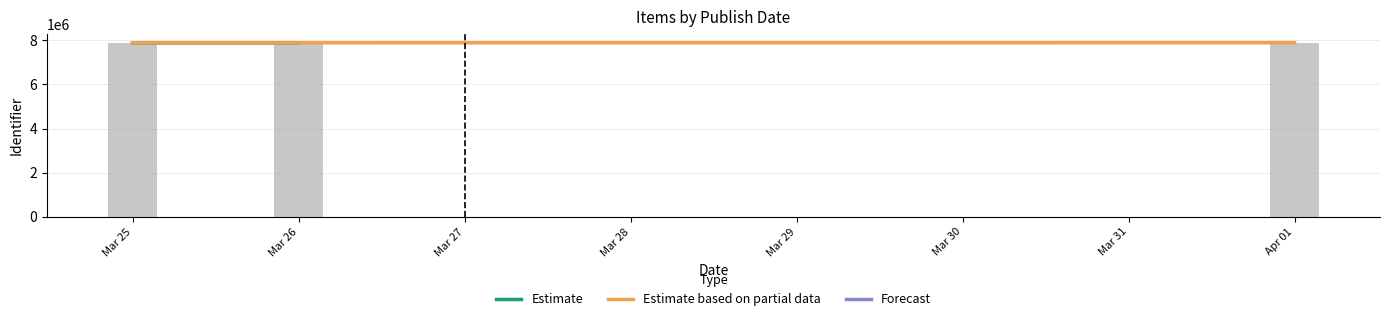

What is the label of the 3rd bar from the left?

Apr 01